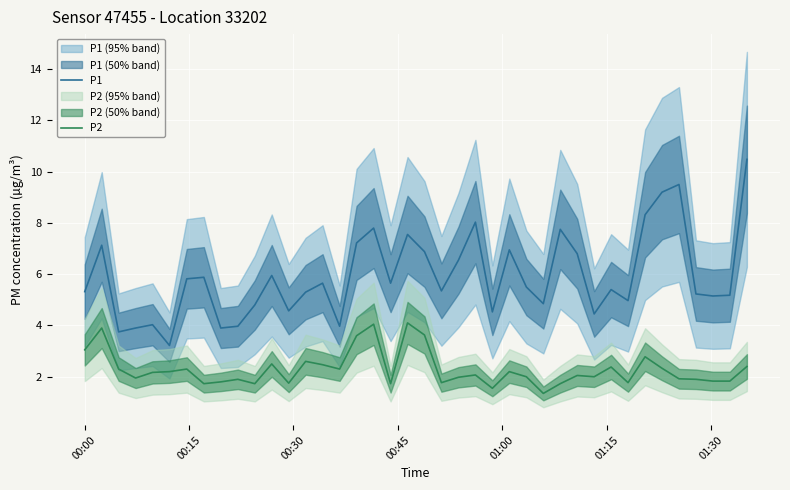

What are all the series names shown in the legend?

P1, P2